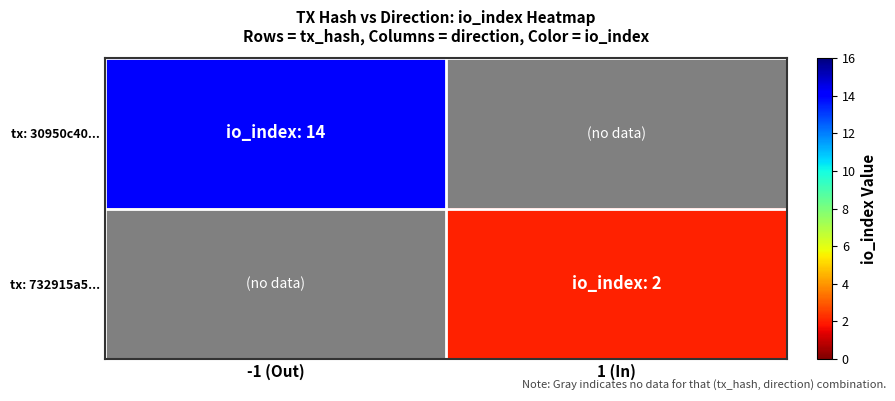

Which series has the widest spread of values?

tx: 30950c40...